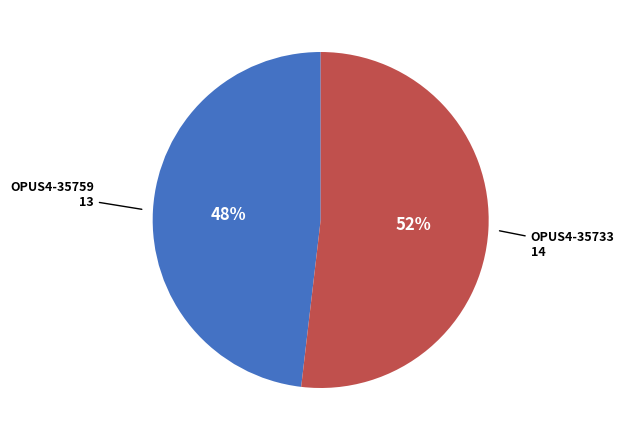

Rank the categories by value from highest to lowest.

OPUS4-35733, OPUS4-35759